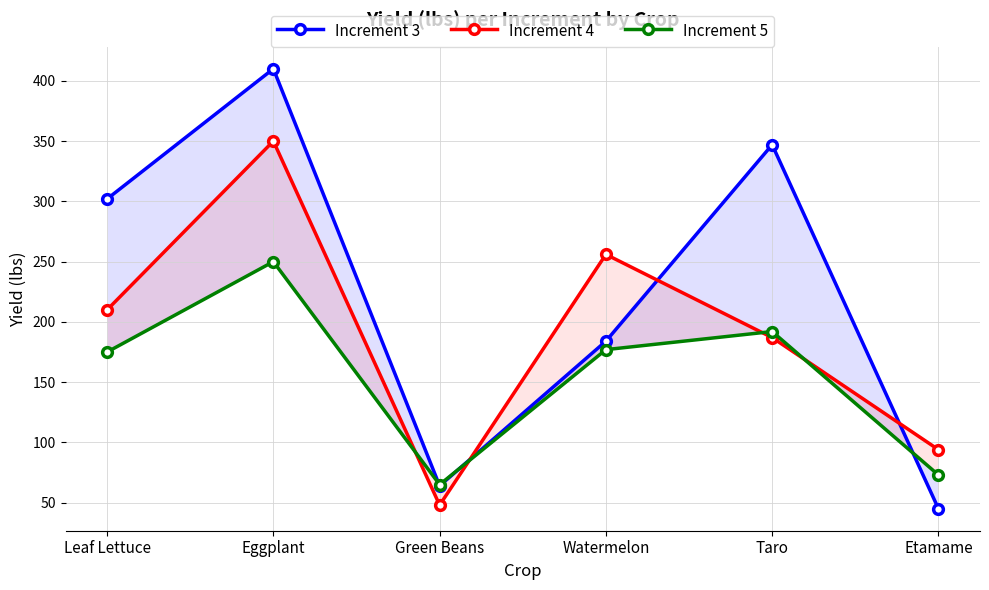

List the series in order of their overall mean, highest first.

Increment 3, Increment 4, Increment 5